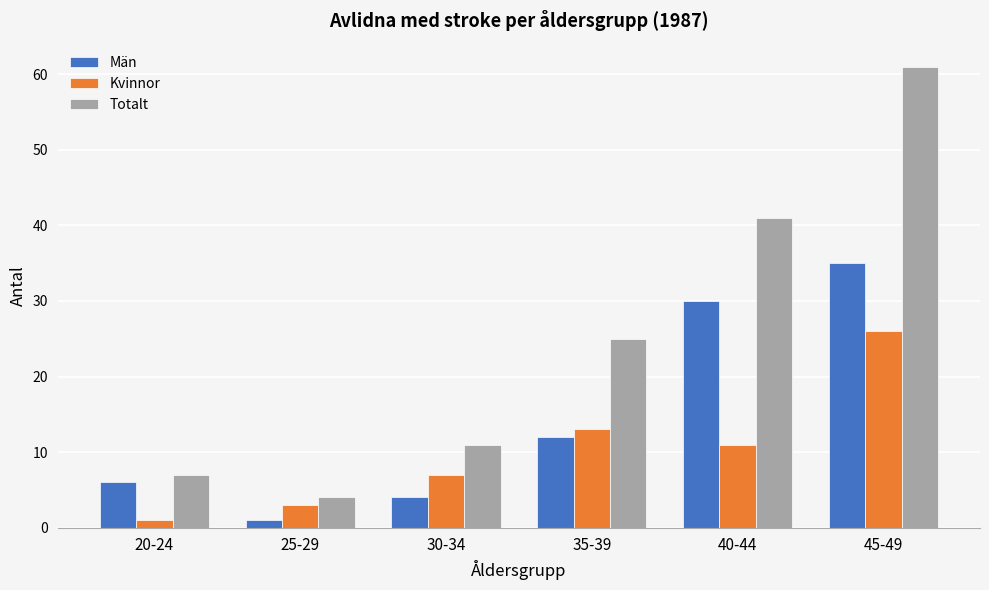

At how many categories does at least one series exceed 13?

3